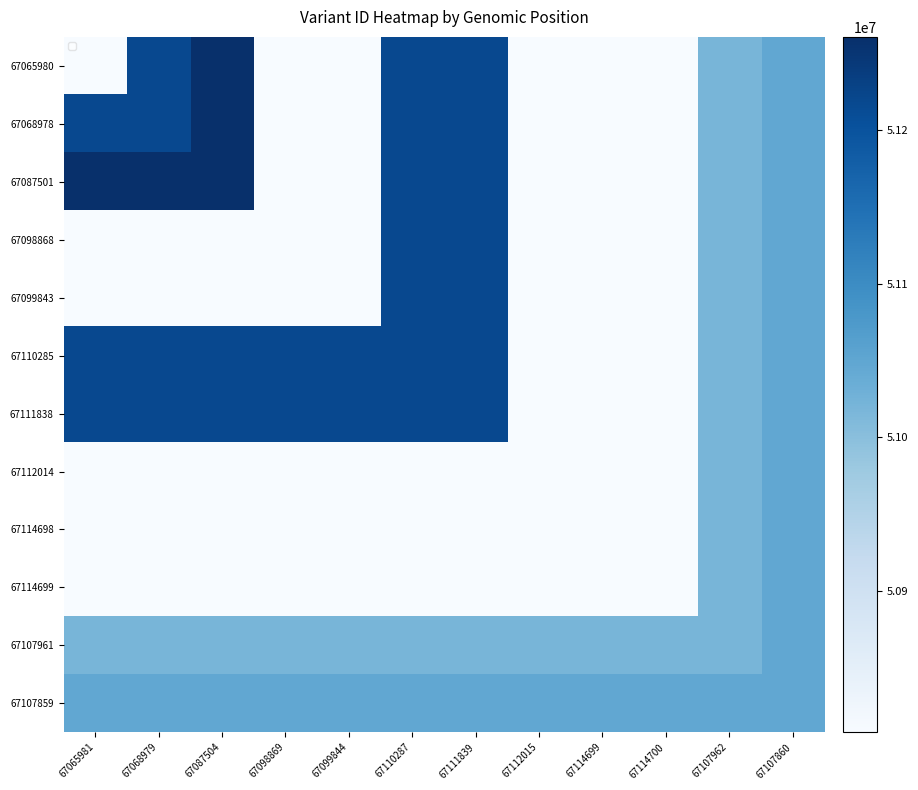

Count the number of categories in the chart.

12